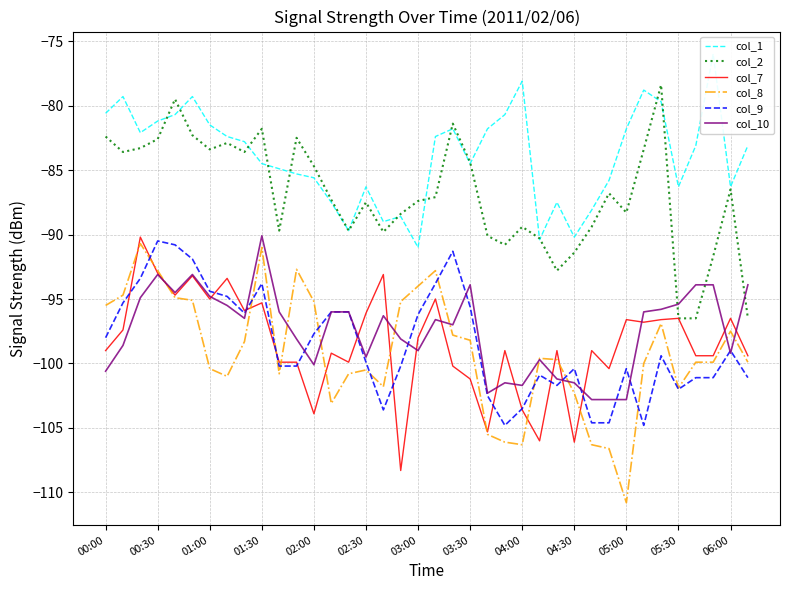

The col_9 series shows -43.9 at 01:00. True or false?

False